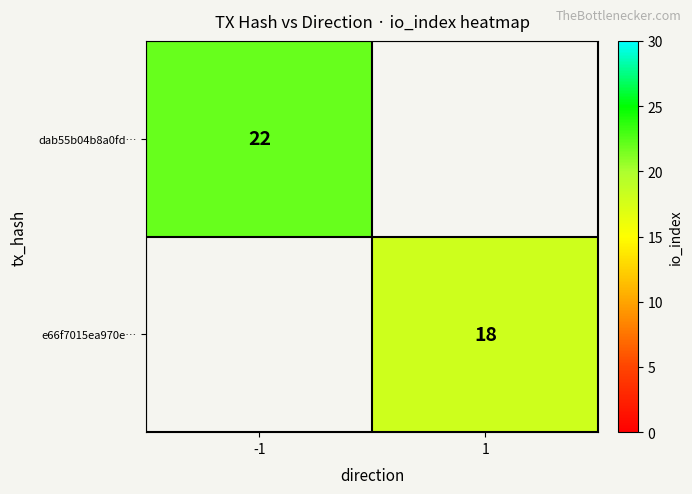

The value of dab55b04b8a0fd… at -1 is 22. True or false?

True